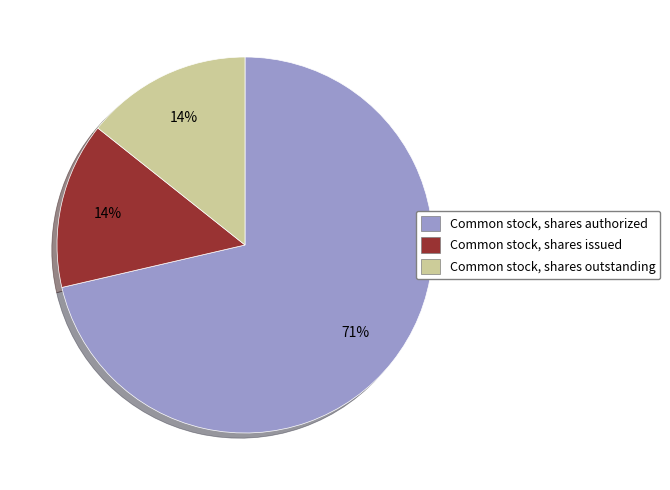

What percentage is the Common stock, shares issued slice, to the nearest percent?

14%